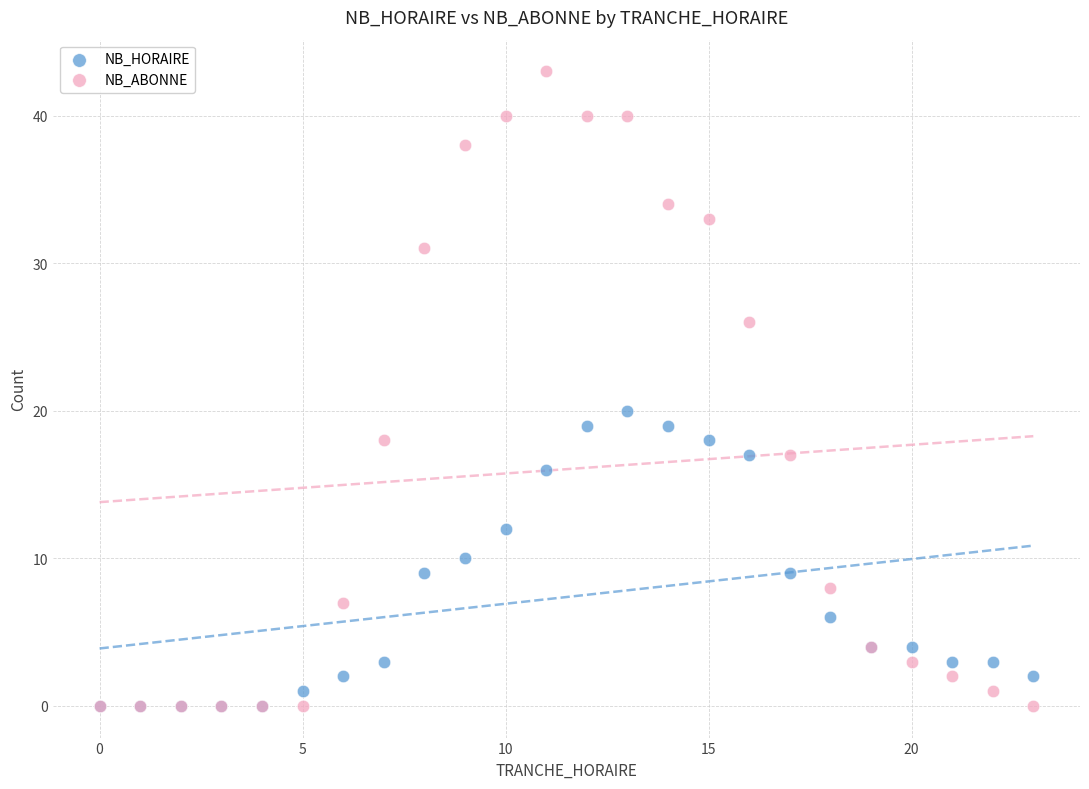

In the NB_ABONNE series, what Y value is closest to 21?

18